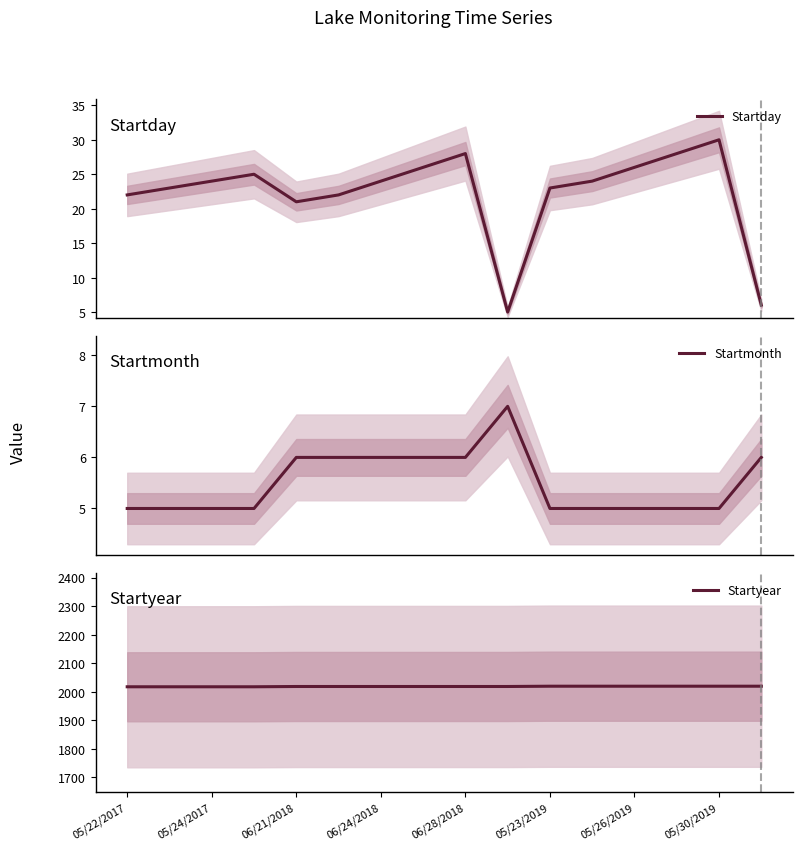

What is the lowest value of the Startmonth series?

5